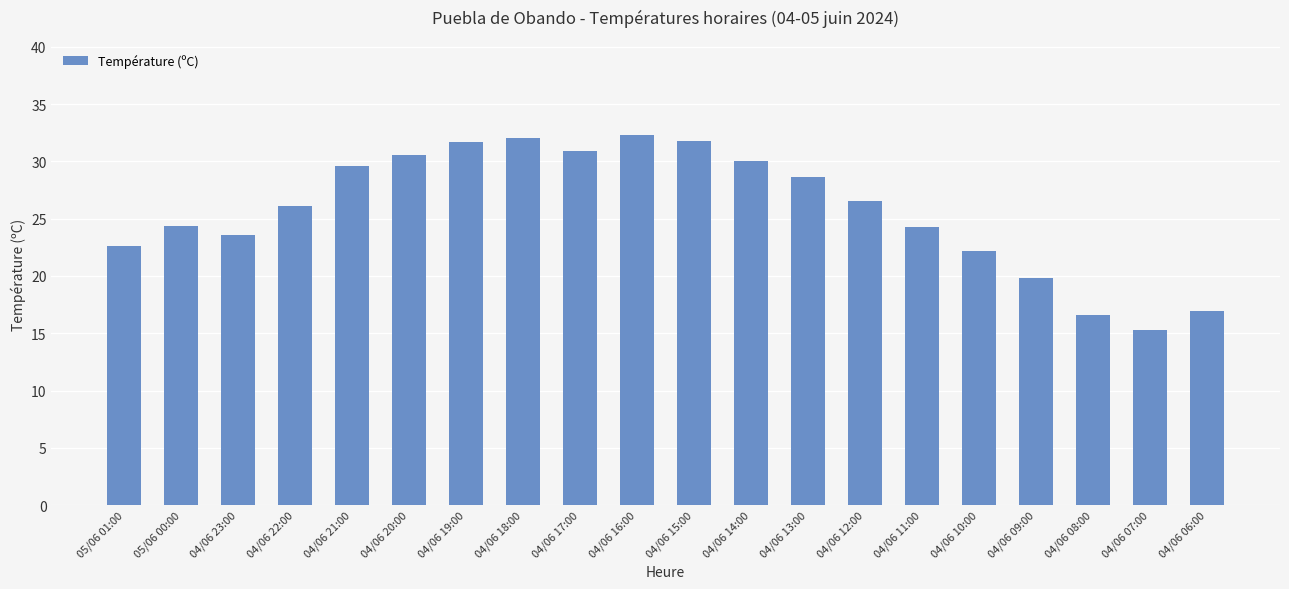

What is the difference between the maximum and minimum values?

17.0